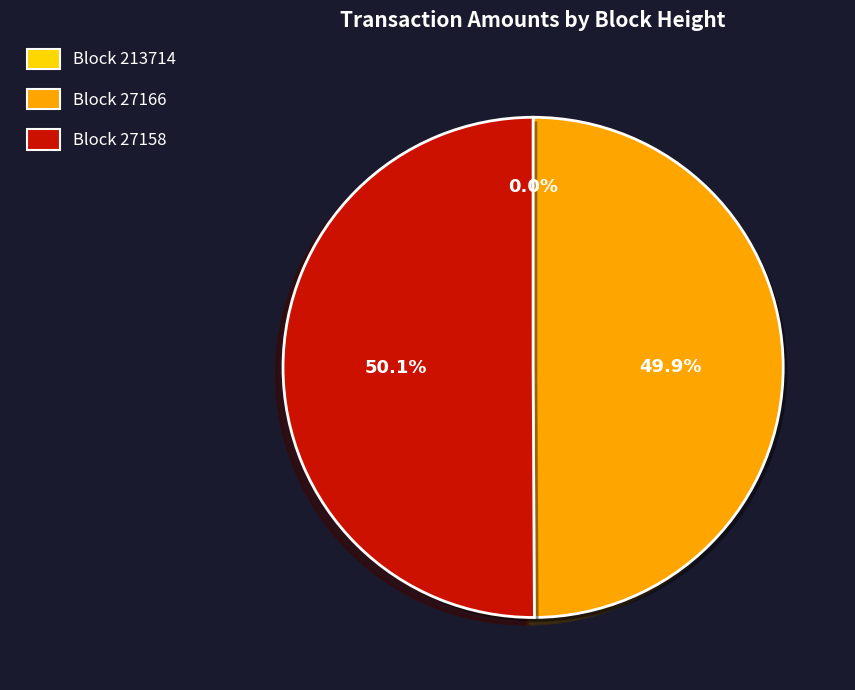

What percentage is NOT represented by Block 27158?

49.9%